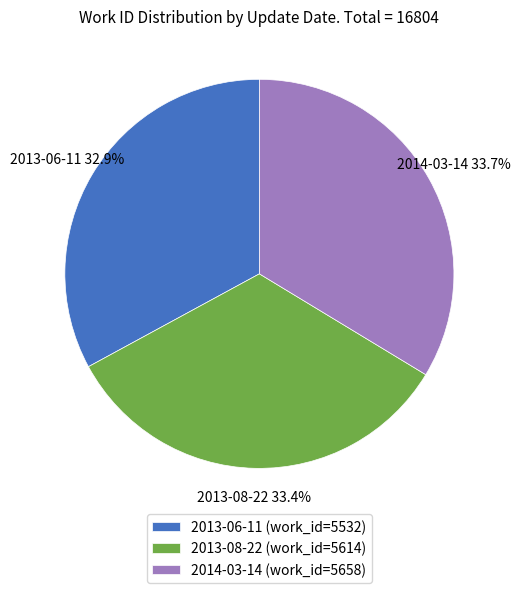

Does 2014-03-14 account for over 50% of the chart?

No